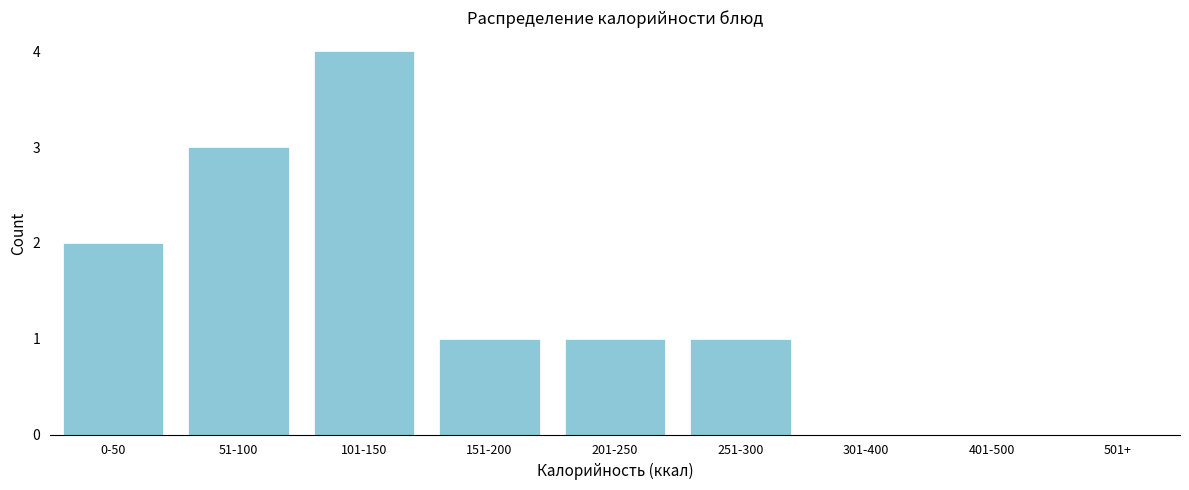

Reading left to right, extract all data points from this chart.

2	3	4	1	1	1